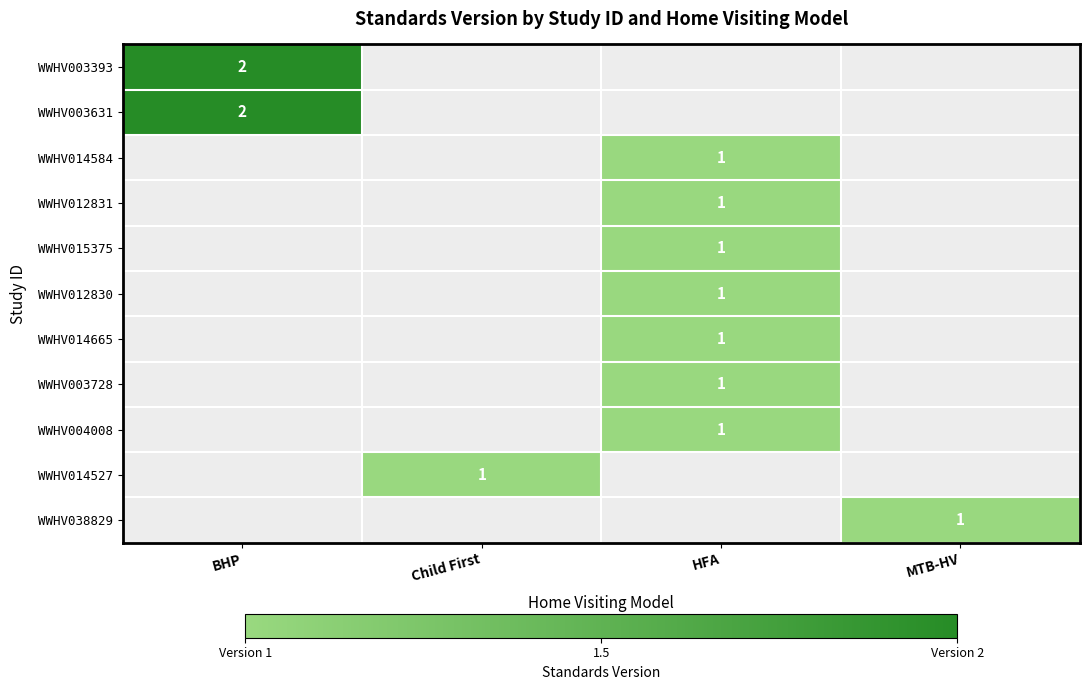

True or false: WWHV012831 has a value of 0 at HFA.

False